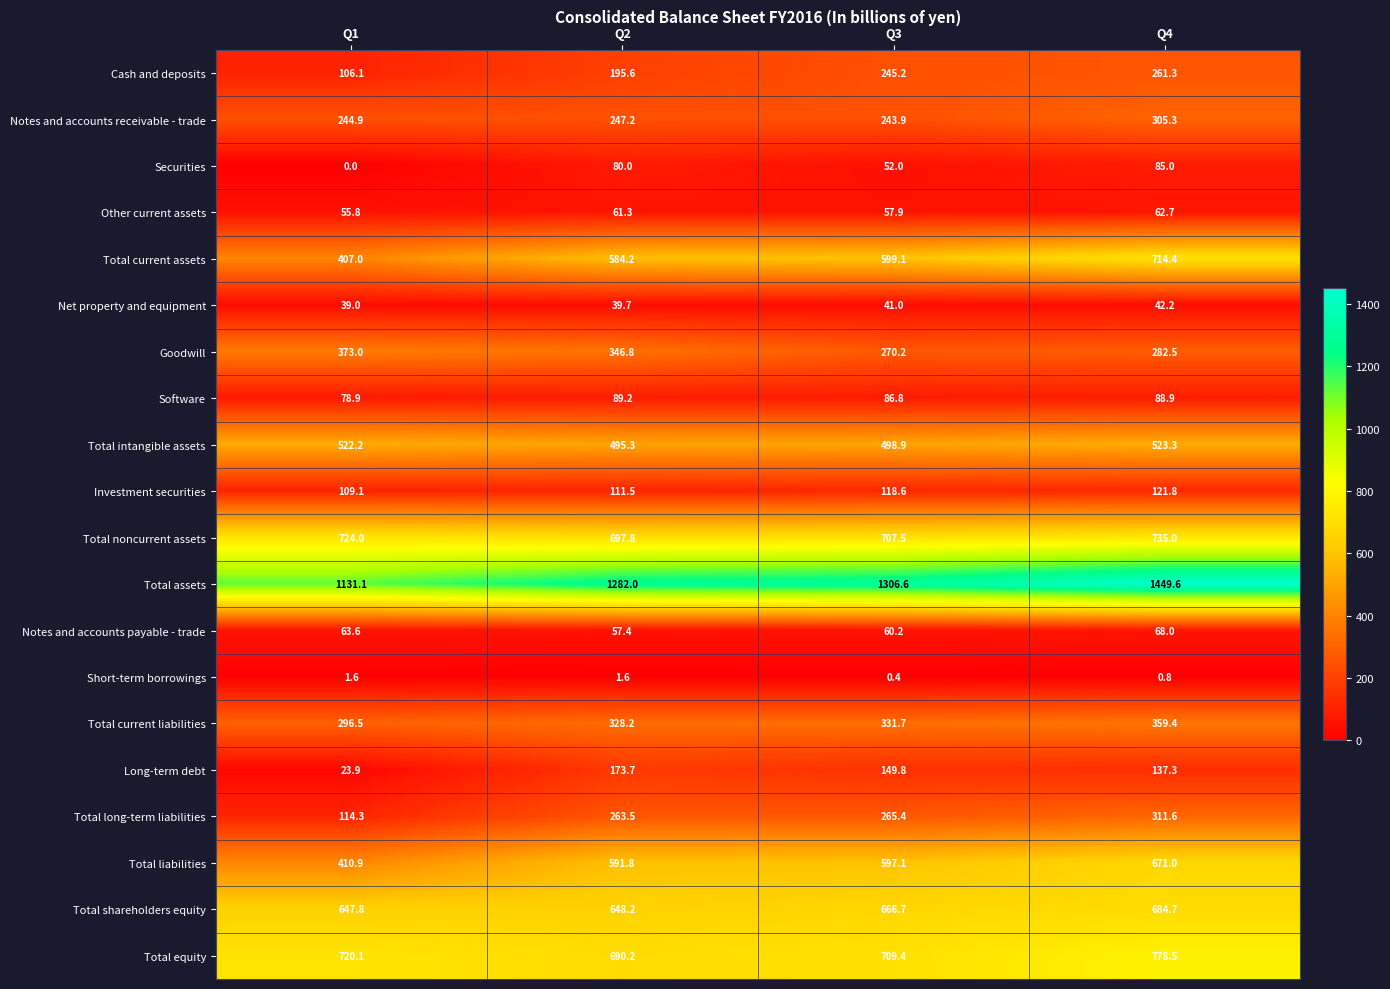

Which series has the largest total across all categories?

Total assets